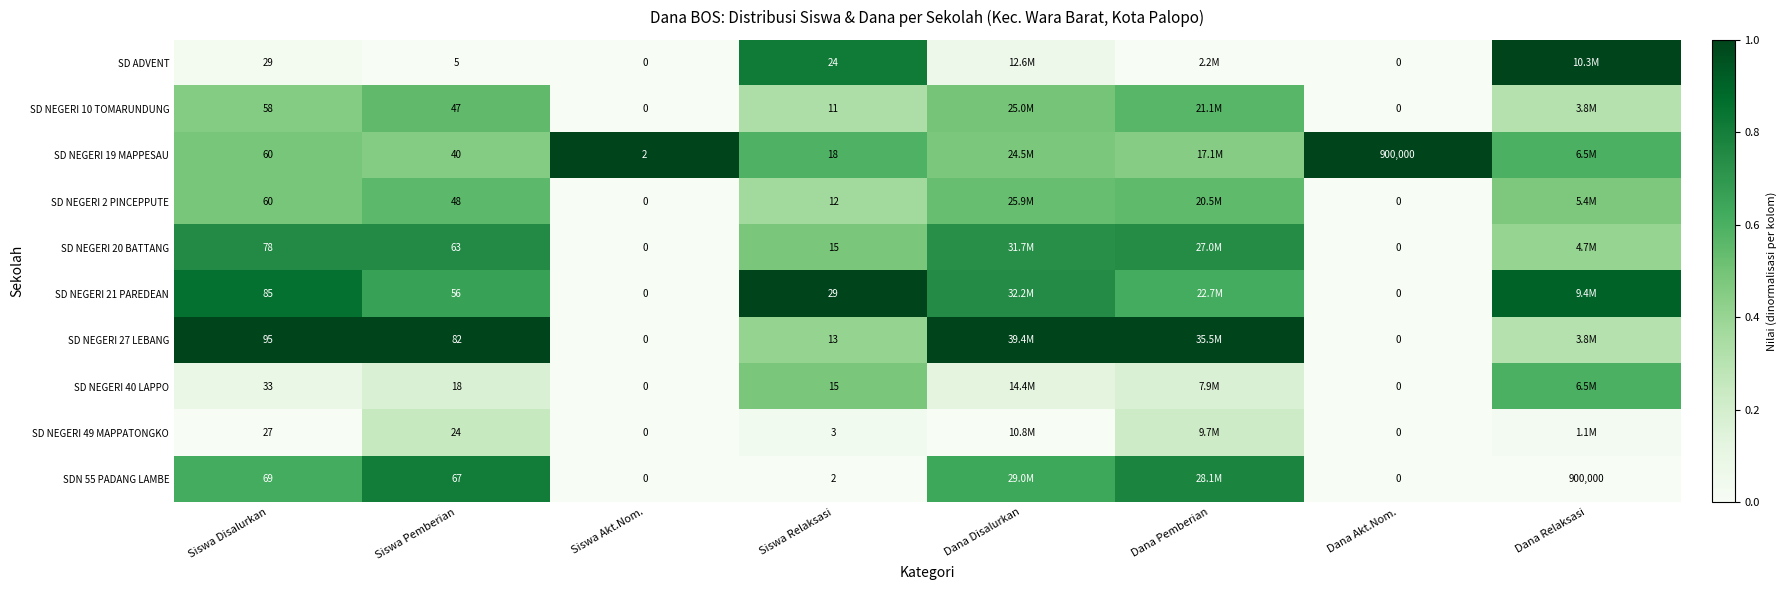

The value of SD NEGERI 2 PINCEPPUTE at Siswa Akt.Nom. is 0.0. True or false?

True